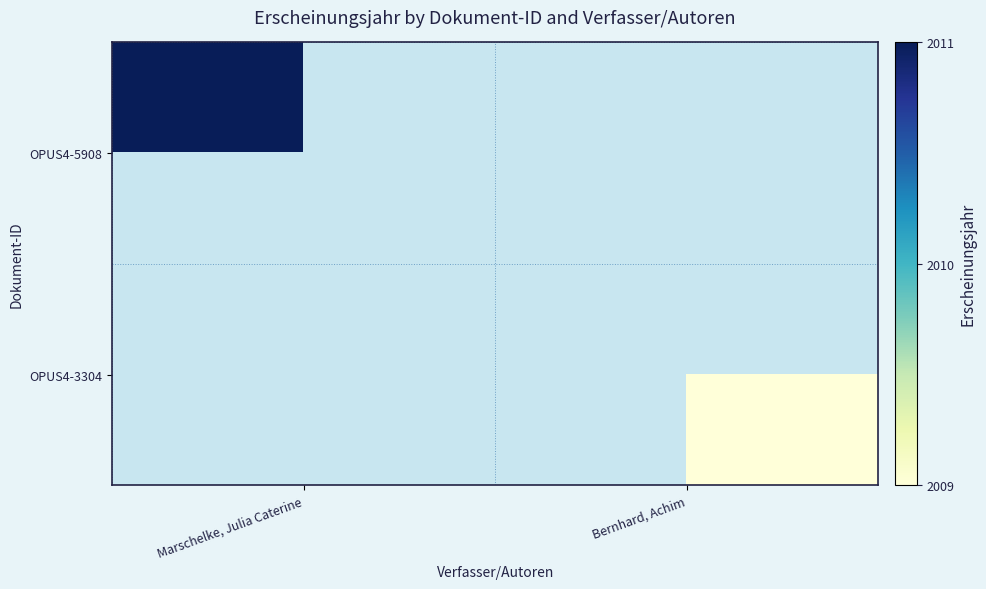

What is the difference between the highest and lowest values at Marschelke, Julia Caterine?

2011